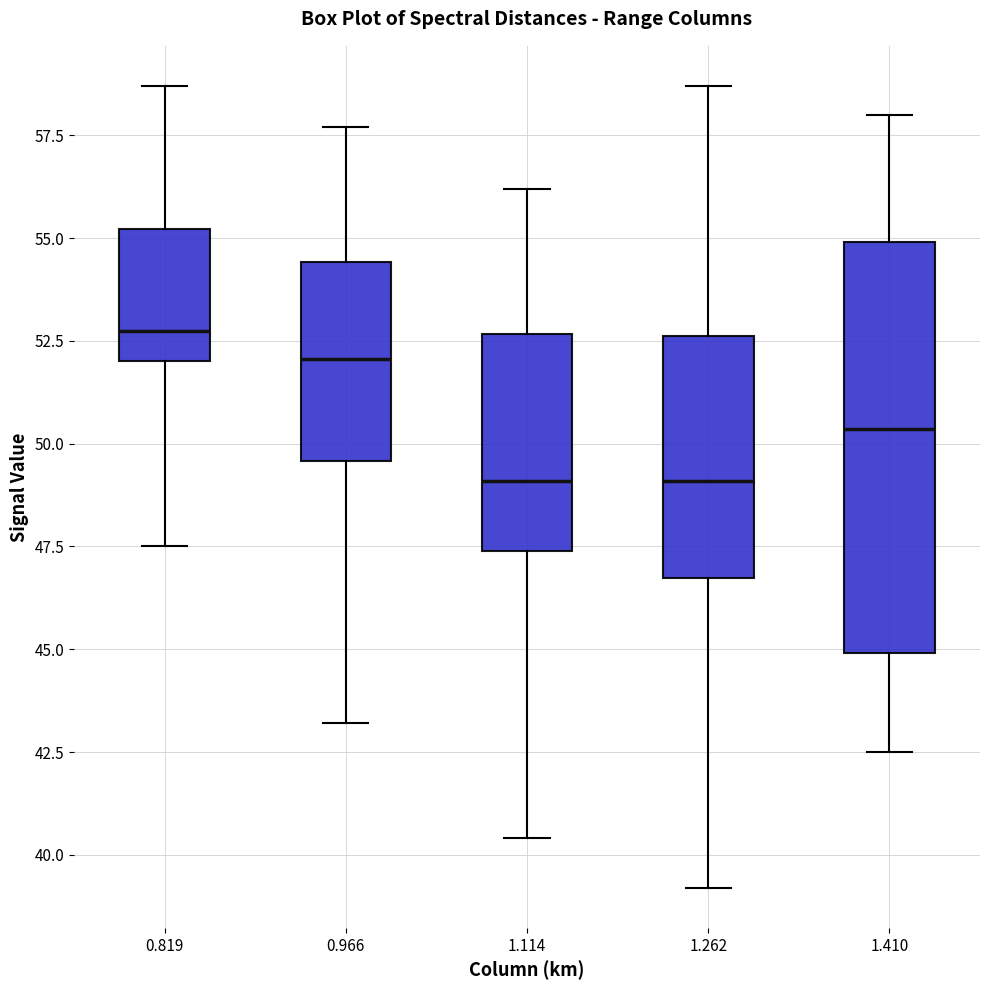

Which box's median line is the highest?

0.819